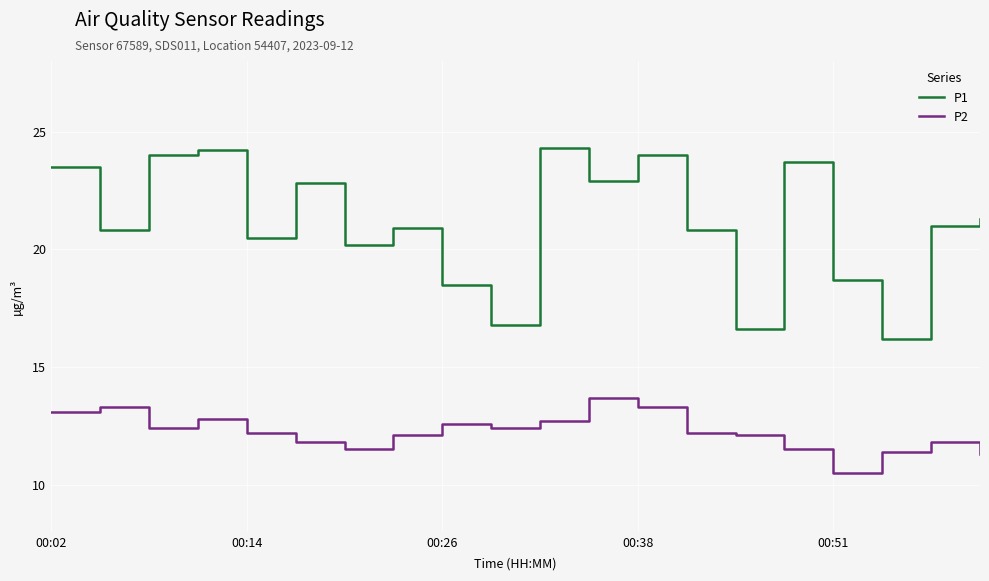

List the series in order of their peak value, lowest first.

P2, P1